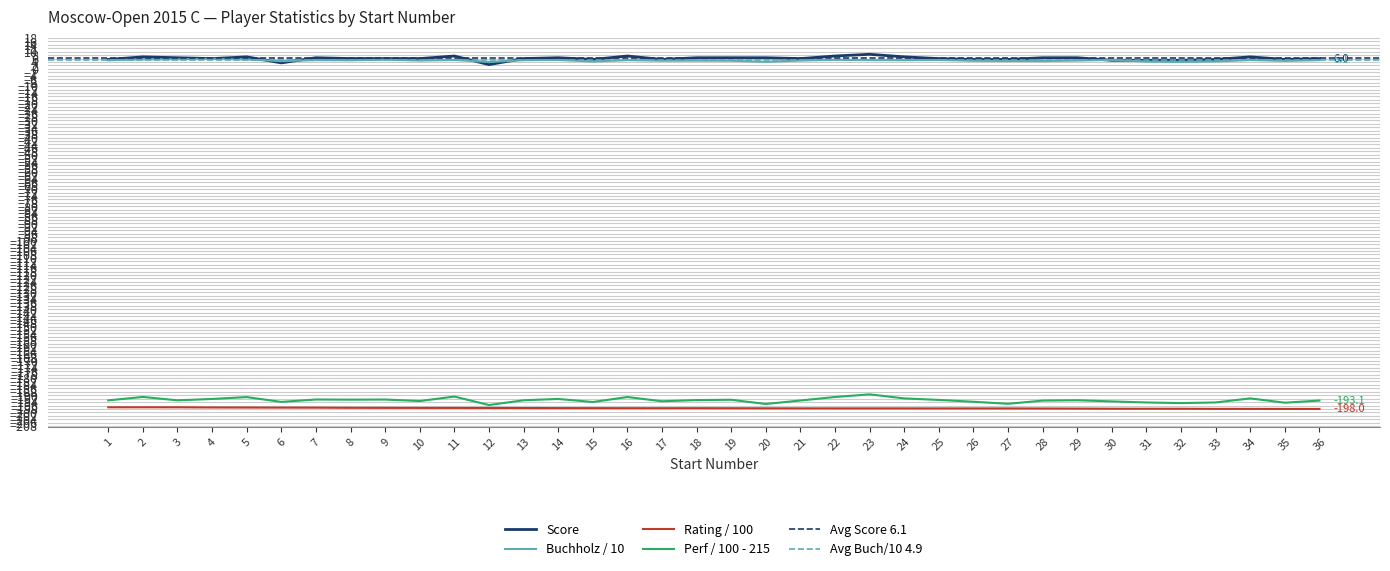

Does the chart display data point markers on the line(s)?

No